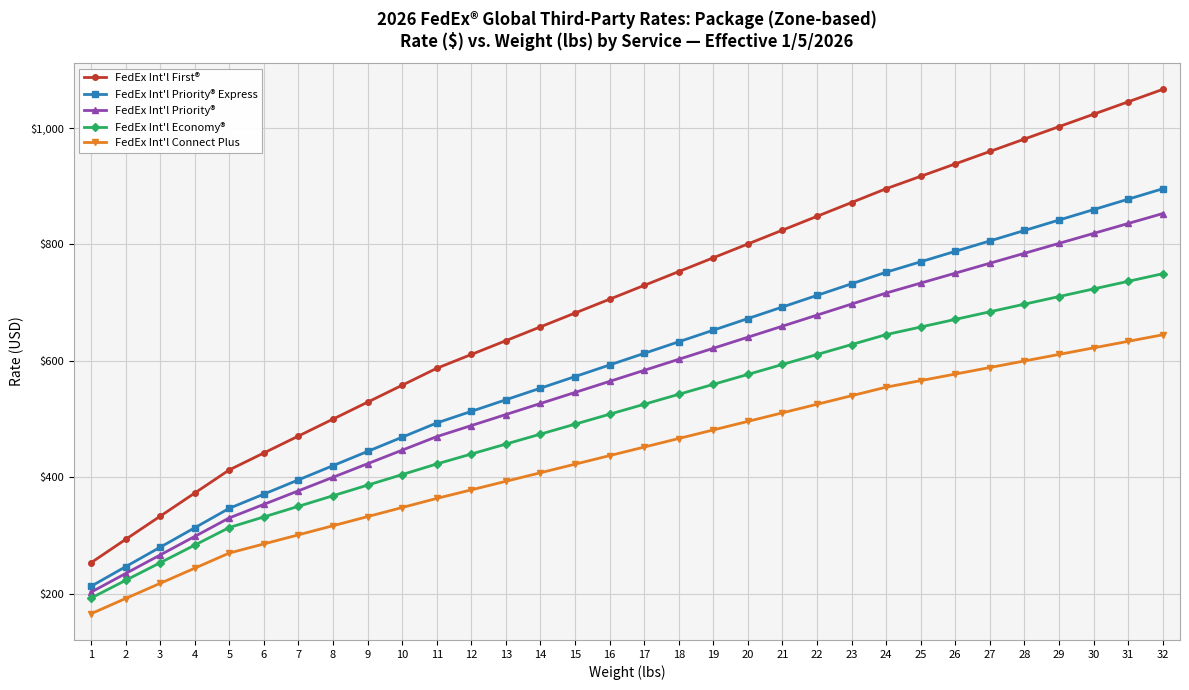

True or false: FedEx Int'l Economy® and FedEx Int'l First® cross at least once.

False